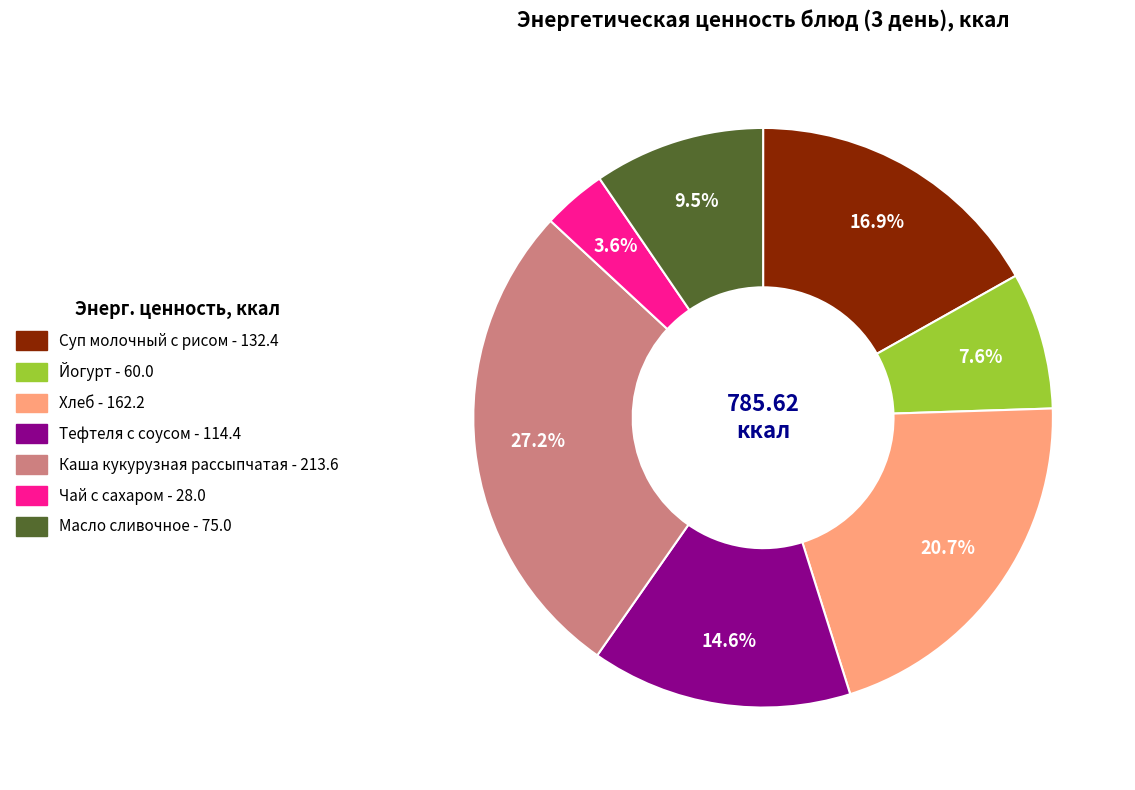

Combined, do Тефтеля с соусом and Чай с сахаром account for over 50%?

No